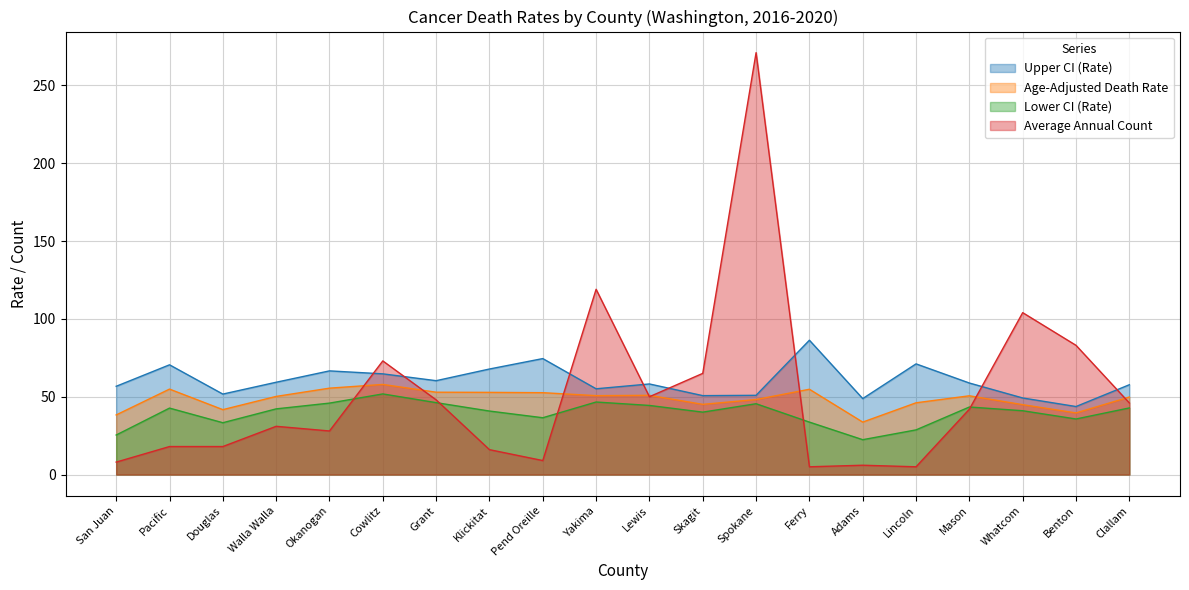

Where does the Lower CI (Rate) series first go above 42?

Pacific